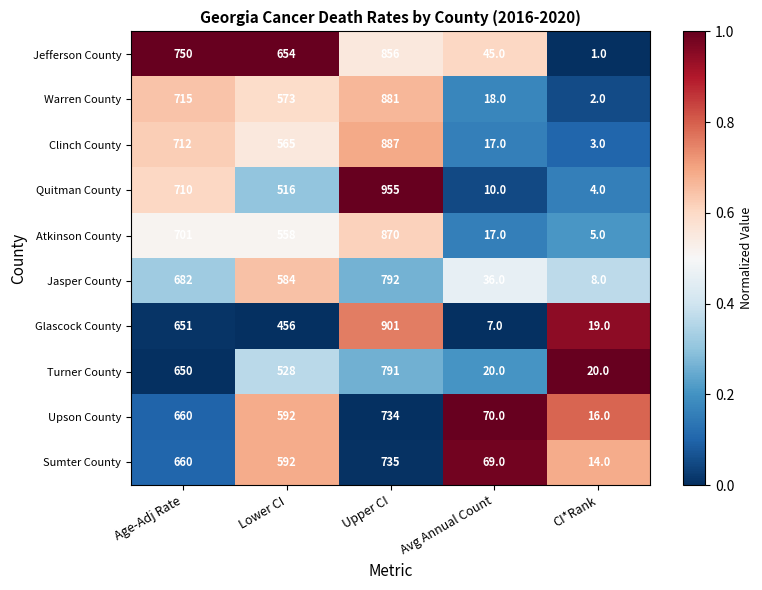

What is the highest value of the Upson County series?

734